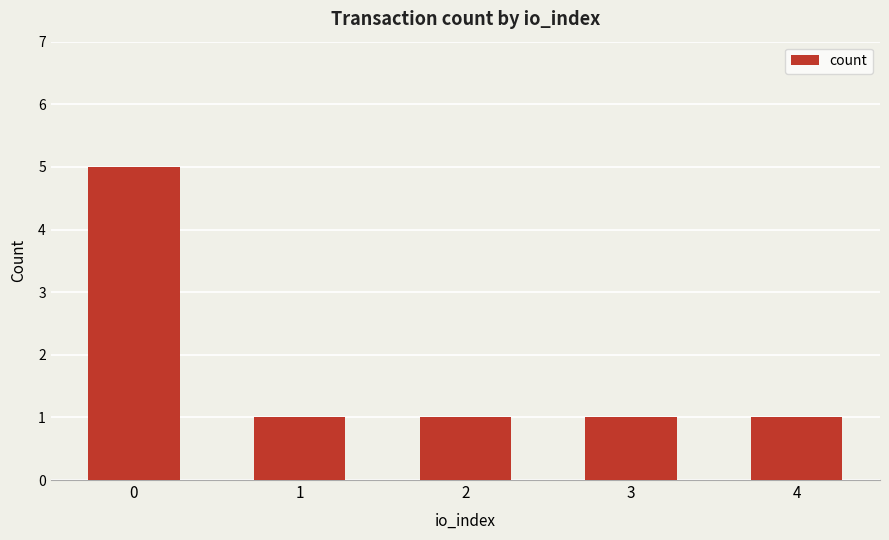

Reading left to right, extract all data points from this chart.

5	1	1	1	1